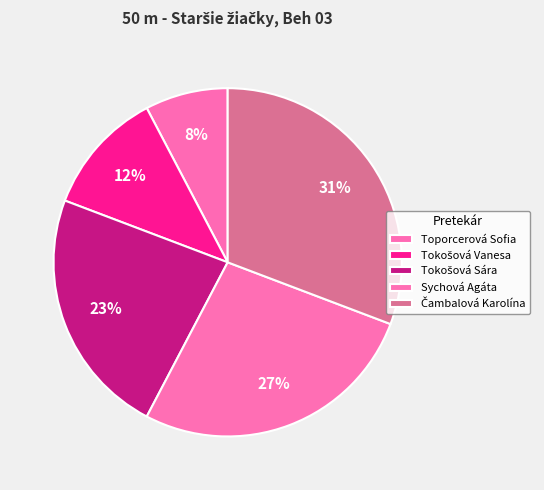

To the nearest percent, what portion does Tokošová Sára represent?

23%